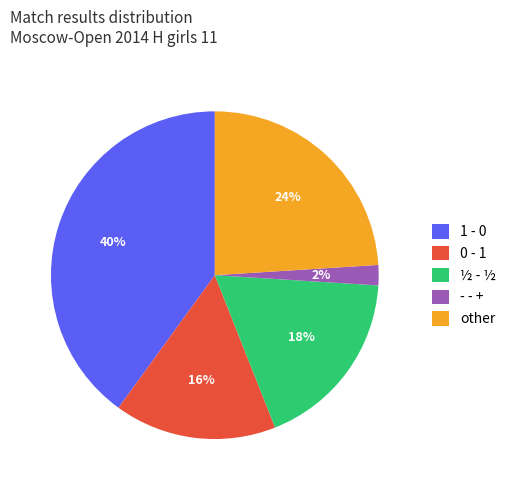

To the nearest percent, what percentage of the pie is 1 - 0?

40%